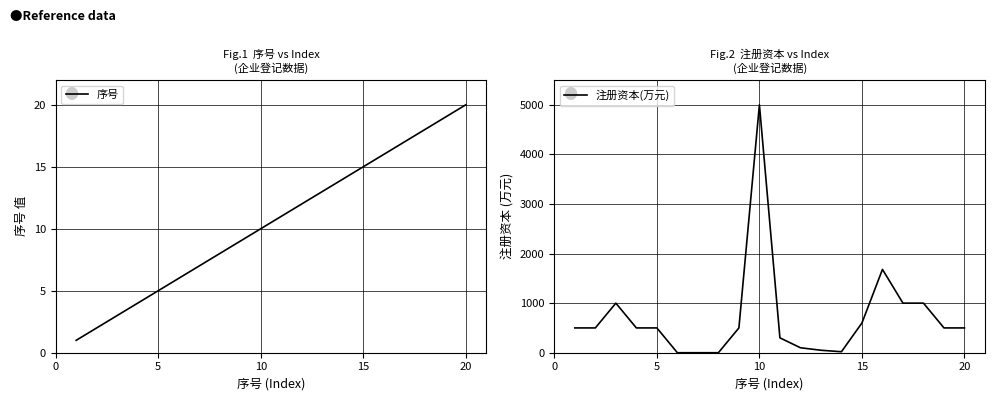

Which category has the highest value in the 序号 series?

20